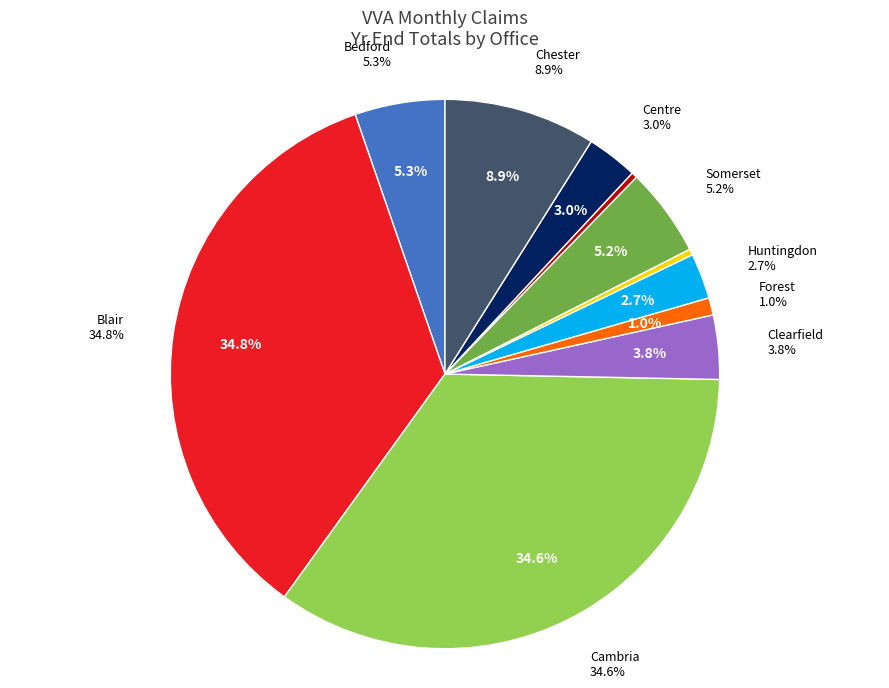

Count the number of slices in the pie.

11